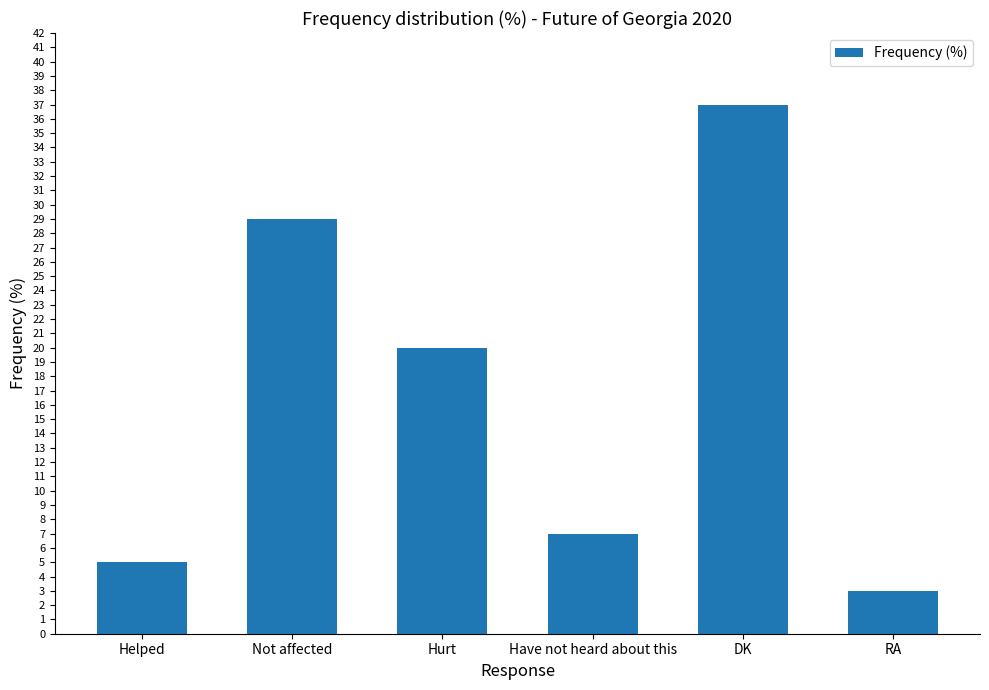

What is the difference between the values at RA and Not affected?

26